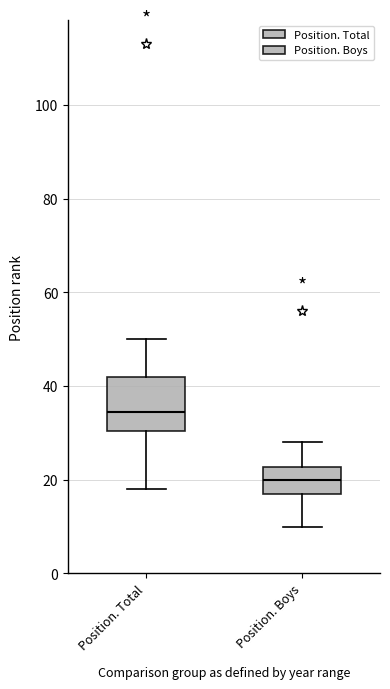

Reading left to right, transcribe this box plot: for each box, give where its median line is, the range the box spans, and where its two whiskers end, as read against the y-axis. The values are not printed on the chart, so give them approximately, as read against the axis.

Position. Total: median 34, box 30 to 42, whiskers 18 to 50
Position. Boys: median 20, box 18 to 22, whiskers 10 to 28